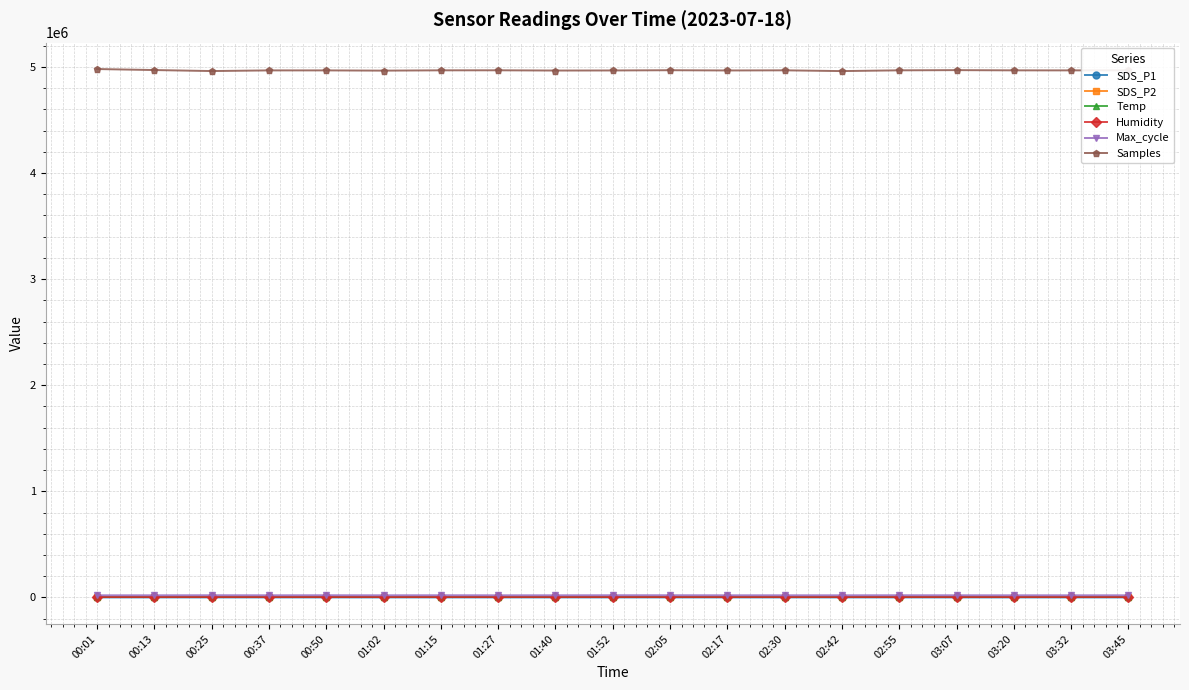

What is the spread (max minus min) of values at 00:37?

4967014.2